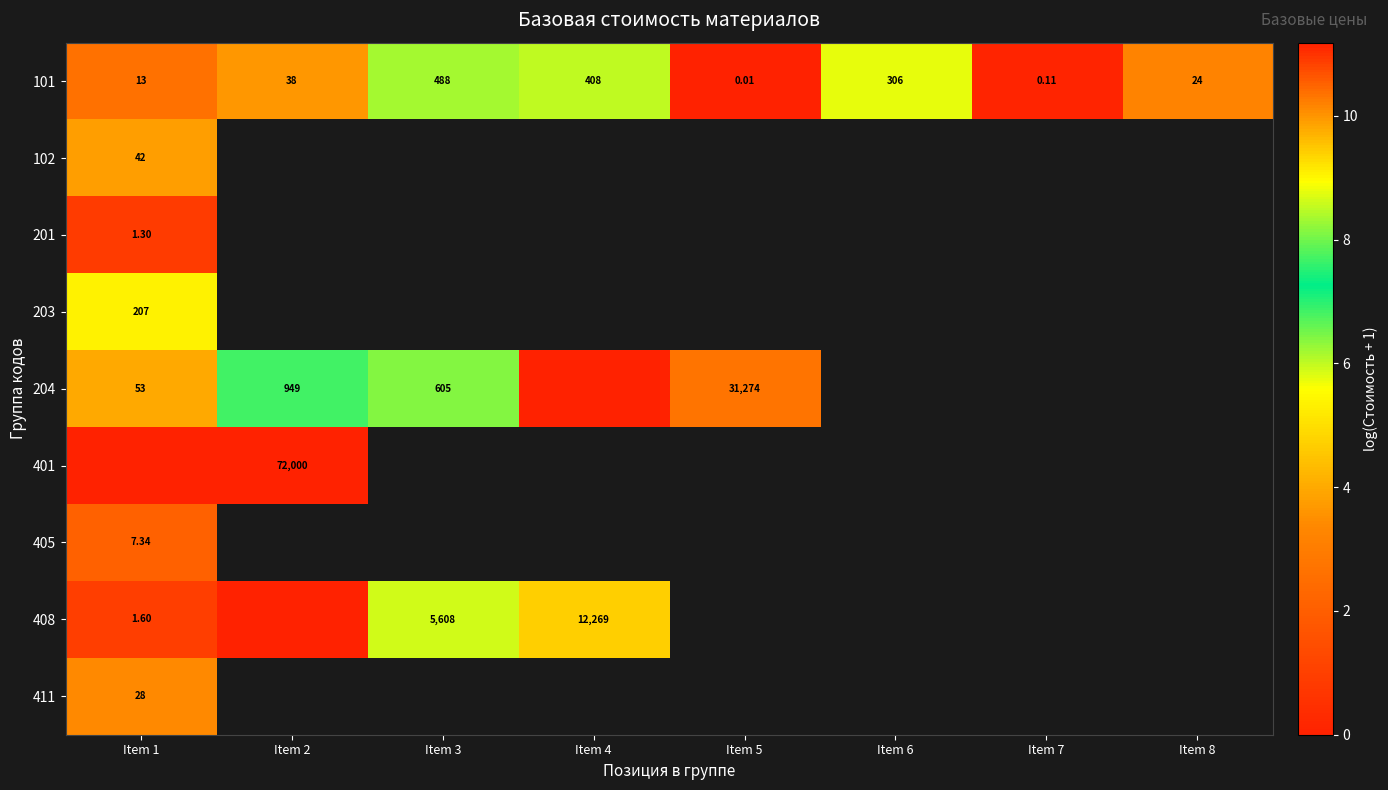

How many data points in 101 are less than 38?

4